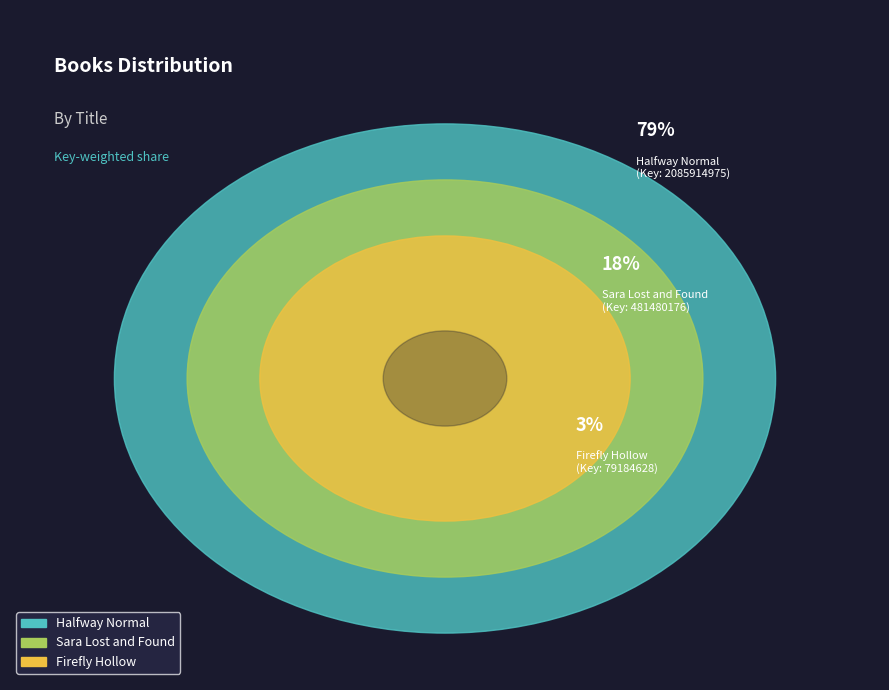

What is the largest slice in the pie chart?

Halfway Normal